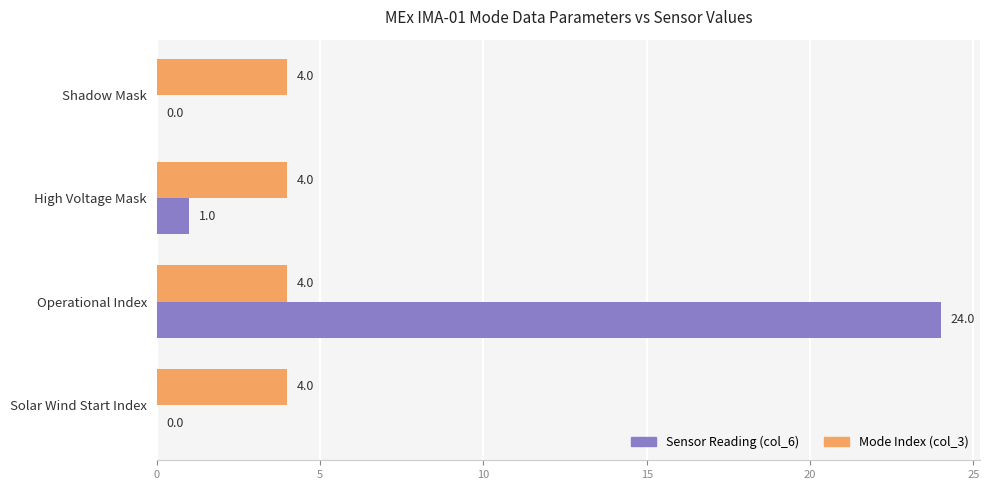

How many series are shown in this chart?

2